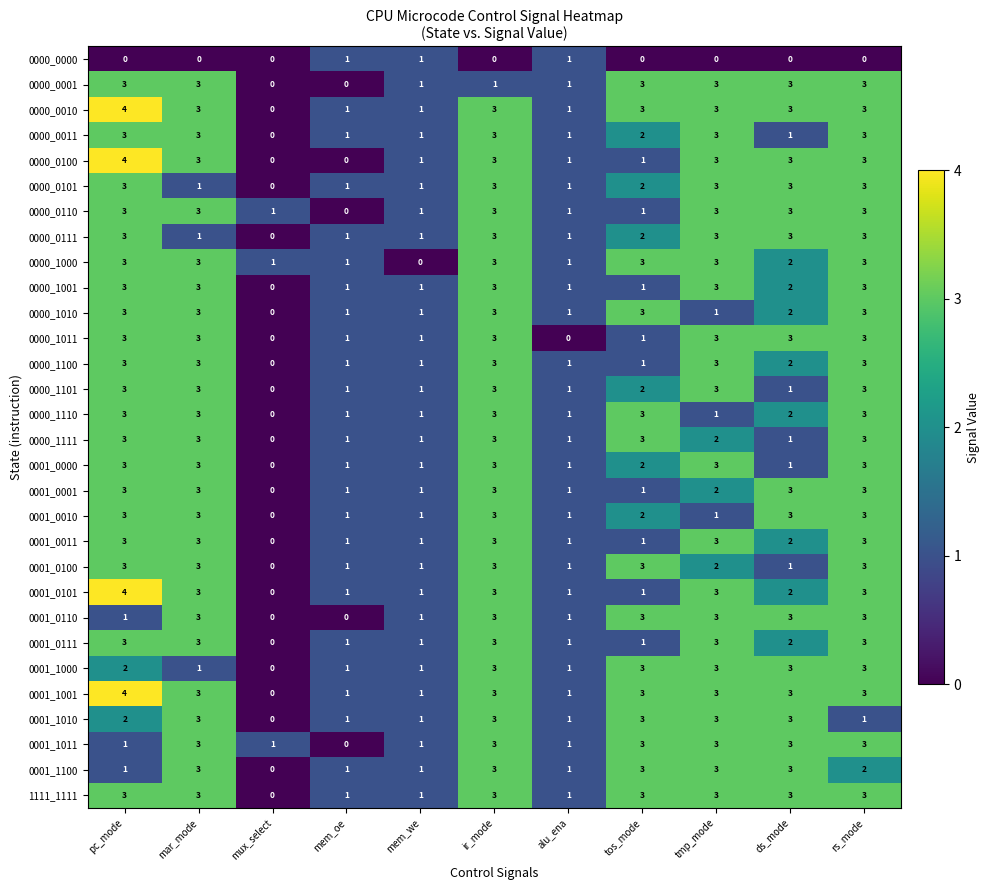

At which category is the sum across all series the highest?

ir_mode